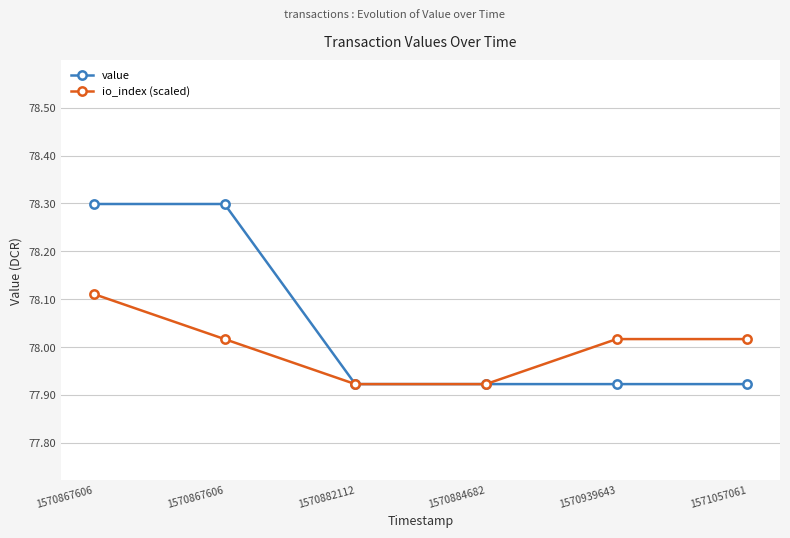

Reading left to right, transcribe all the data shown in this chart.

value: 1570867606=78.3	1570867606=78.3	1570882112=77.9	1570884682=77.9	1570939643=77.9	1571057061=77.9
io_index (scaled): 1570867606=78.1	1570867606=78.0	1570882112=77.9	1570884682=77.9	1570939643=78.0	1571057061=78.0